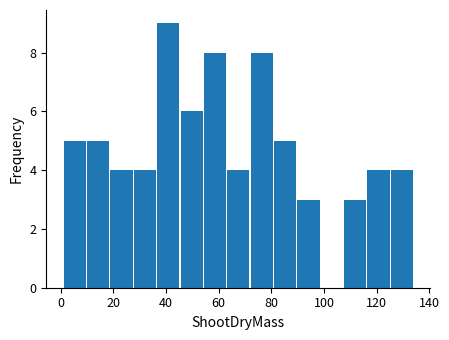

Which range on the x-axis has the tallest bar?

36 to 46